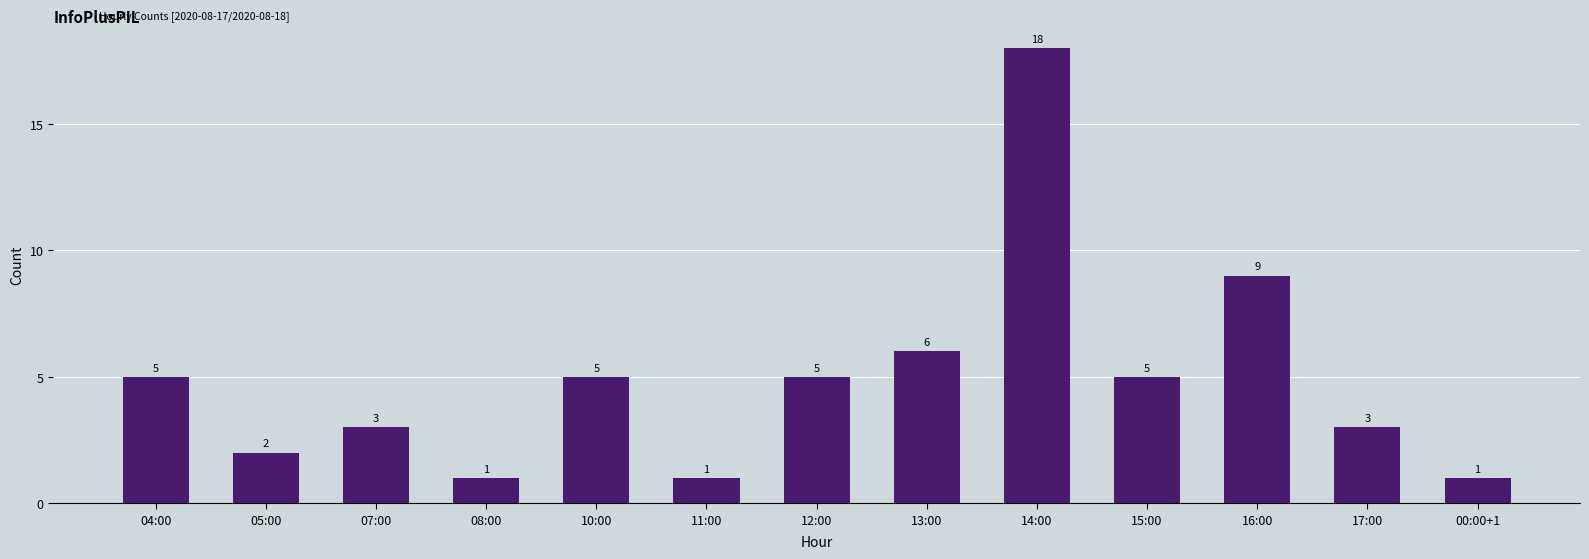

What is the value of the 7th bar from the left?

5